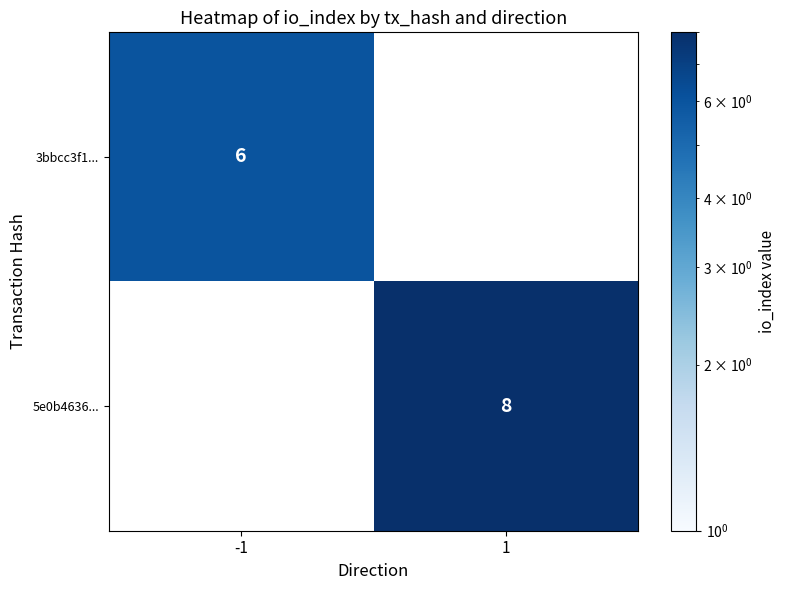

Is the value of 5e0b4636... at 1 greater than the value of 3bbcc3f1... at -1?

Yes